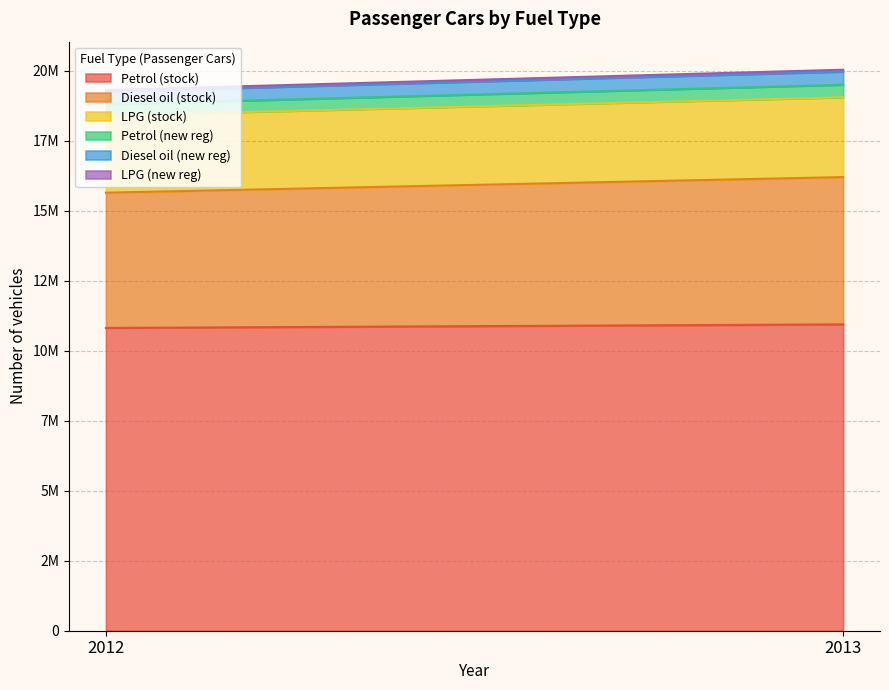

How many series are shown in this chart?

6